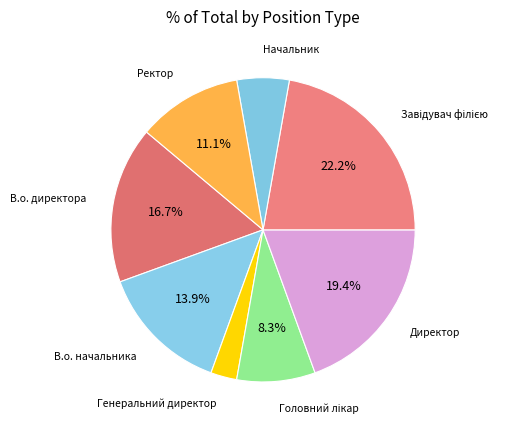

Between Начальник and В.о. начальника, which is larger?

В.о. начальника